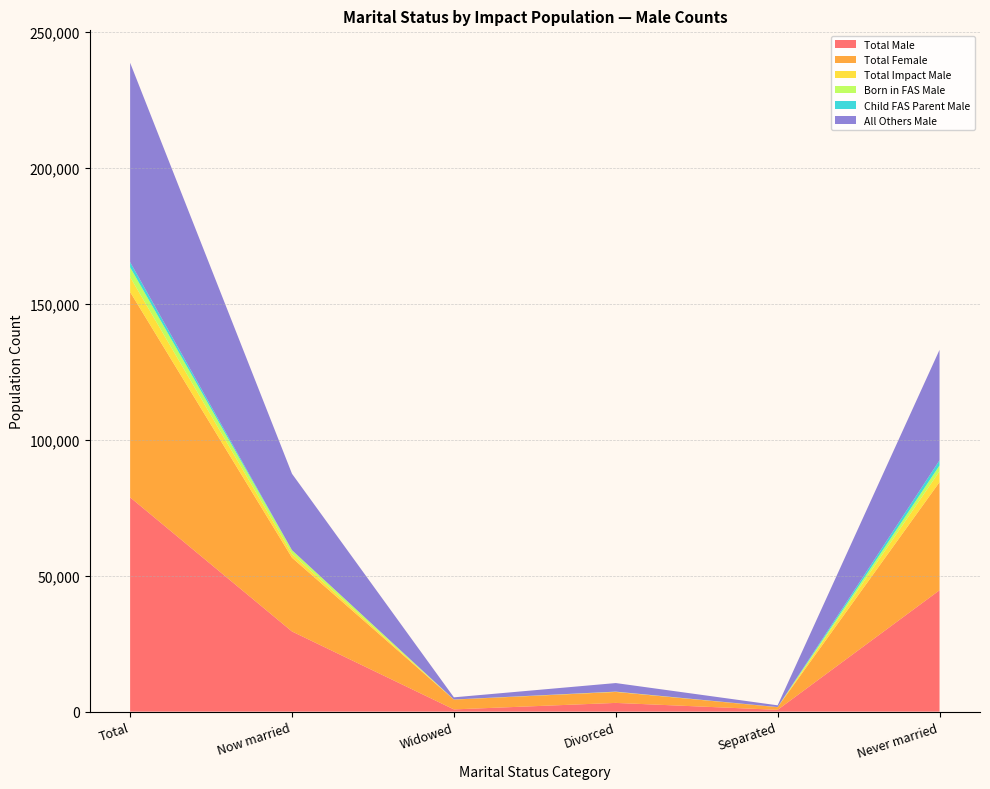

Reading left to right, extract all data points from this chart.

Total Male: Total=78810	Now married=29480	Widowed=820	Divorced=3210	Separated=660	Never married=44640
Total Female: Total=75510	Now married=27130	Widowed=3600	Divorced=4030	Separated=980	Never married=39770
Total Impact Male: Total=5500	Now married=1390	Widowed=20	Divorced=60	Separated=20	Never married=4010
Born in FAS Male: Total=3600	Now married=1390	Widowed=20	Divorced=60	Separated=20	Never married=2110
Child FAS Parent Male: Total=1900	Now married=0	Widowed=0	Divorced=0	Separated=0	Never married=1900
All Others Male: Total=73310	Now married=28090	Widowed=800	Divorced=3150	Separated=640	Never married=40630